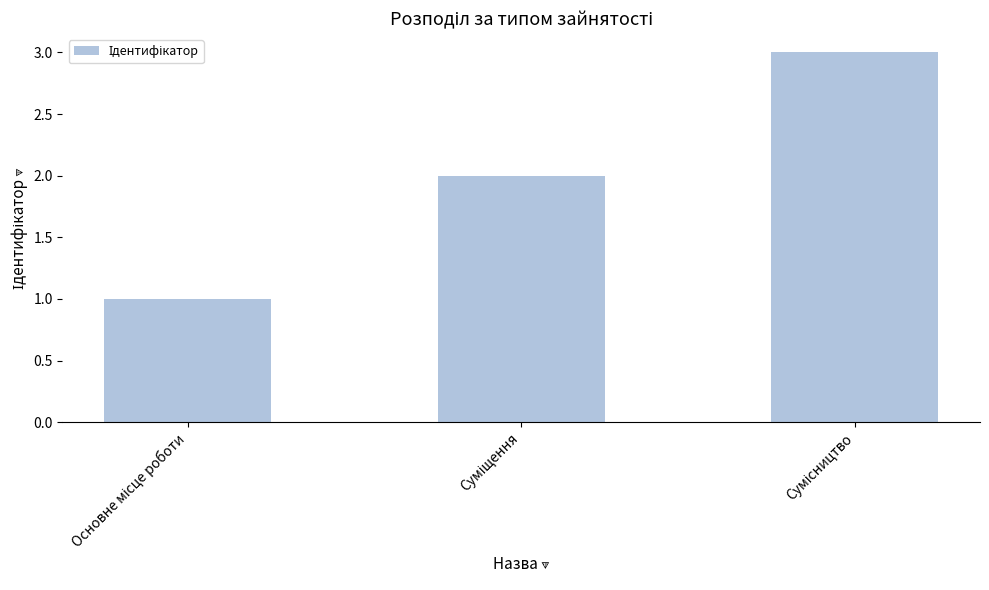

Reading right to left, list all the values displayed in this chart.

3	2	1